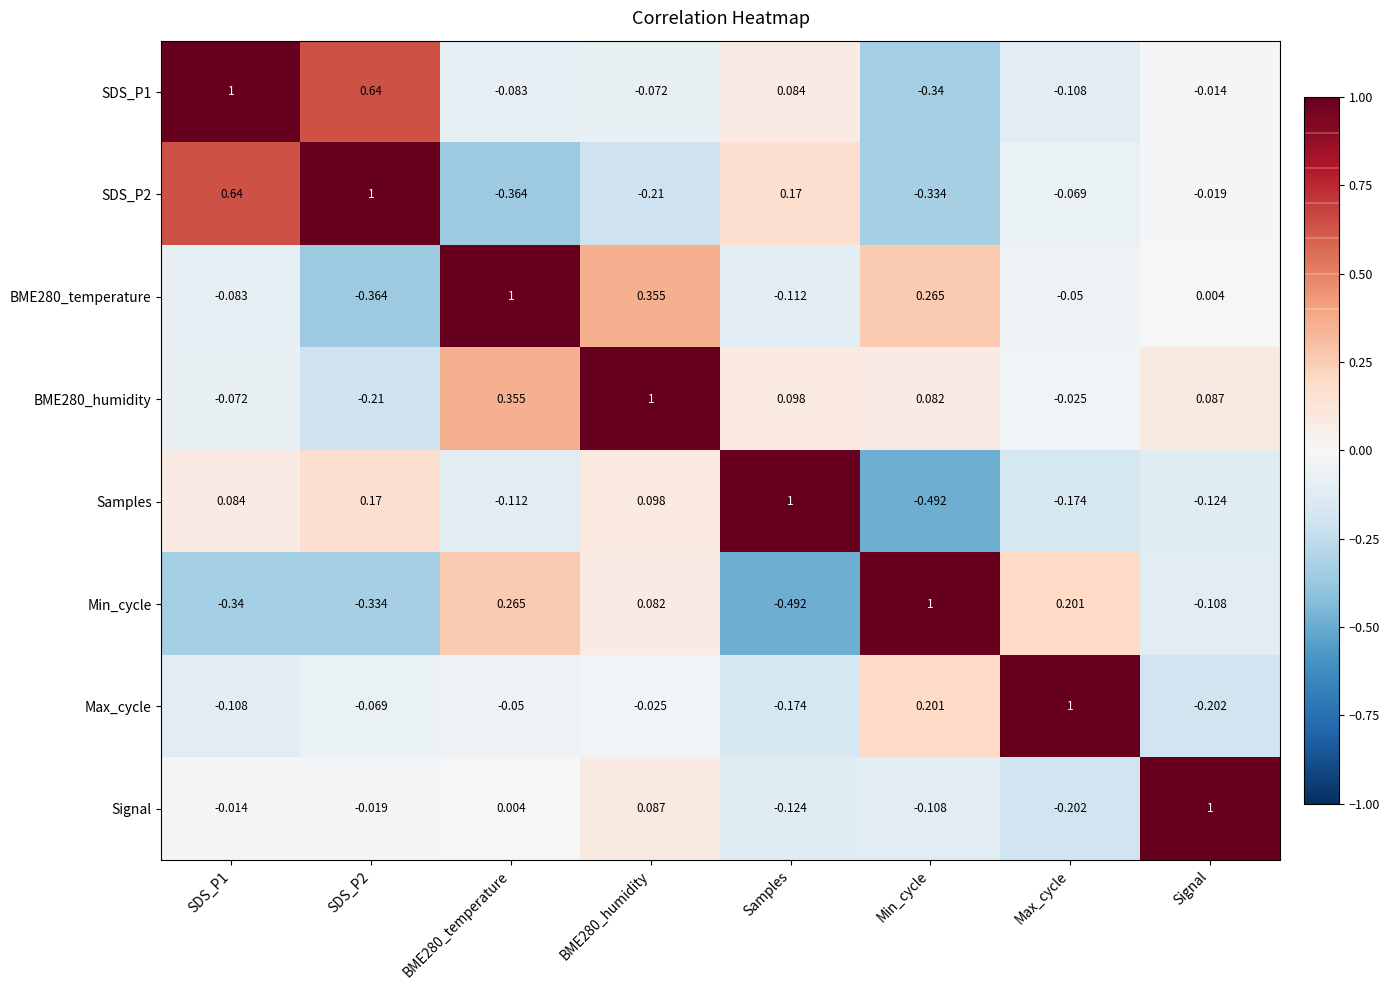

What is the total value across all series at SDS_P2?

0.8